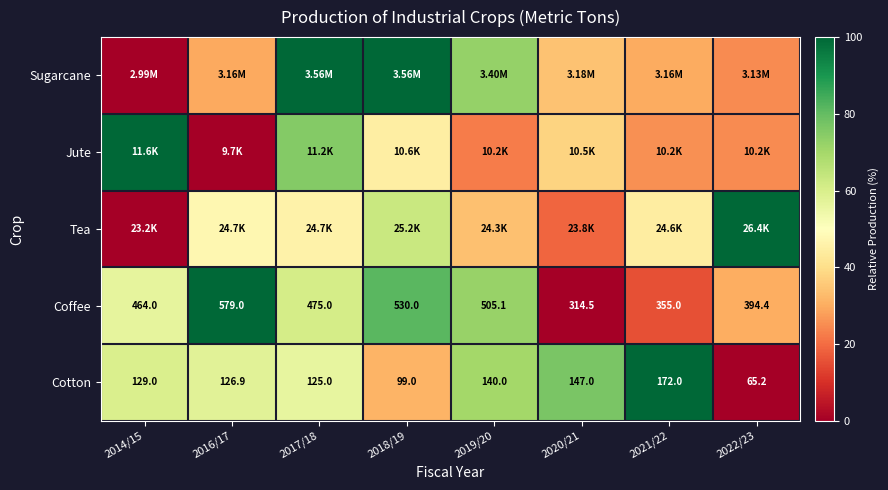

How many data points in Coffee are less than 475?

4